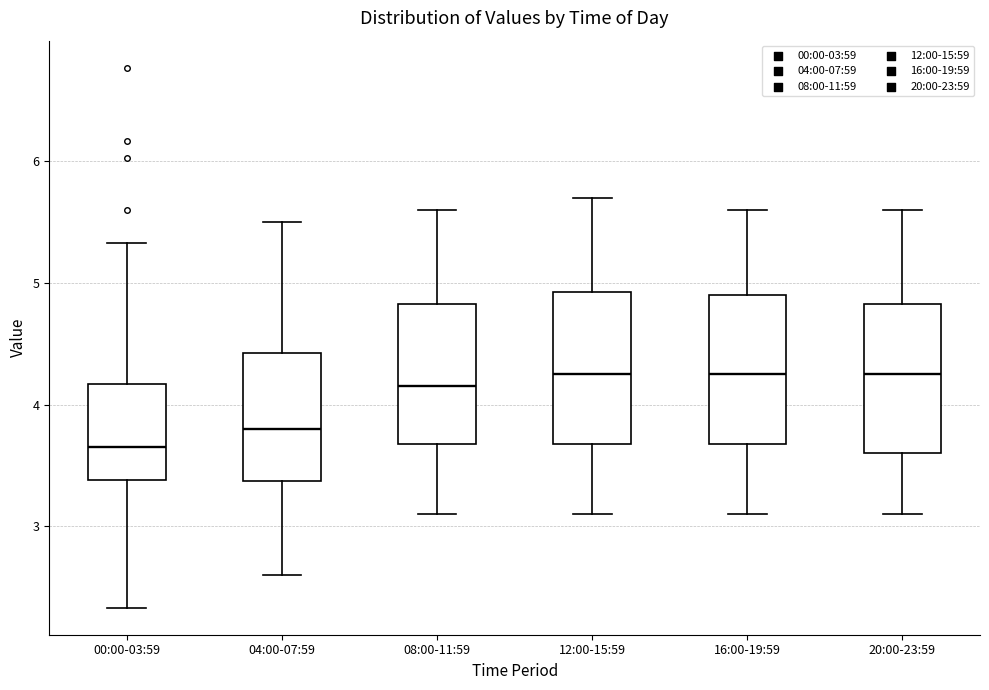

Reading left to right, transcribe this box plot: for each box, give where its median line is, the range the box spans, and where its two whiskers end, as read against the y-axis. The values are not printed on the chart, so give them approximately, as read against the axis.

00:00-03:59: median 3.7, box 3.4 to 4.2, whiskers 2.3 to 5.3
04:00-07:59: median 3.8, box 3.4 to 4.4, whiskers 2.6 to 5.5
08:00-11:59: median 4.2, box 3.7 to 4.8, whiskers 3.1 to 5.6
12:00-15:59: median 4.3, box 3.7 to 4.9, whiskers 3.1 to 5.7
16:00-19:59: median 4.3, box 3.7 to 4.9, whiskers 3.1 to 5.6
20:00-23:59: median 4.3, box 3.6 to 4.8, whiskers 3.1 to 5.6